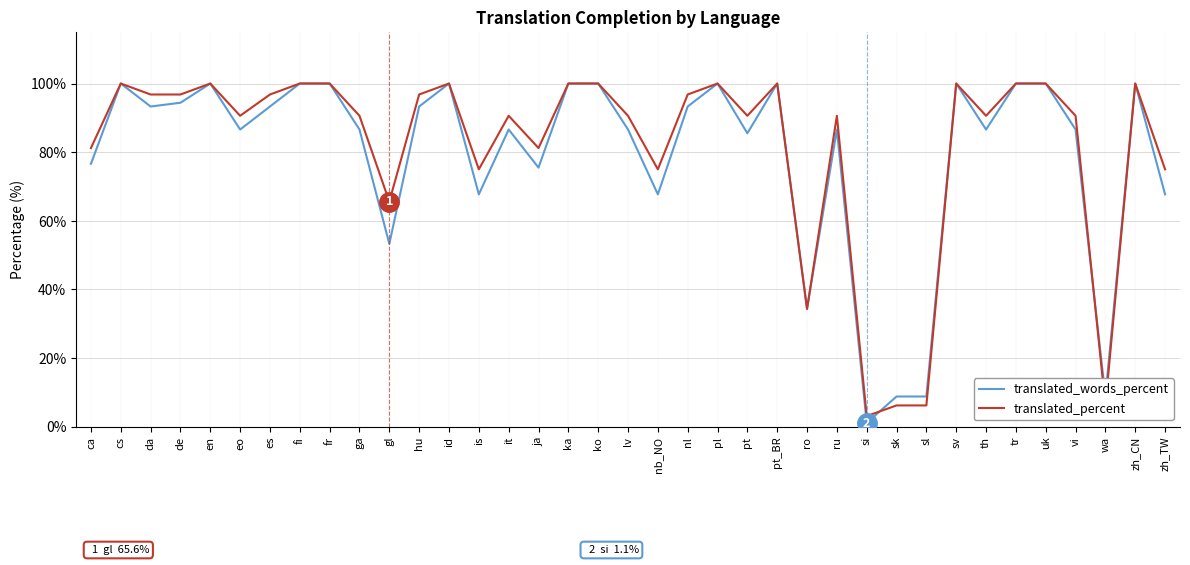

What is the spread (max minus min) of values at nl?

3.5